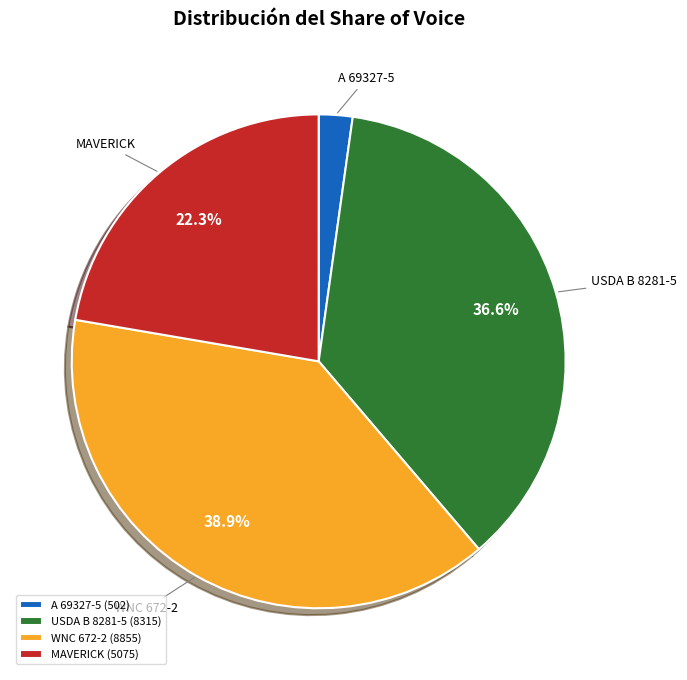

What is the largest slice in the pie chart?

WNC 672-2